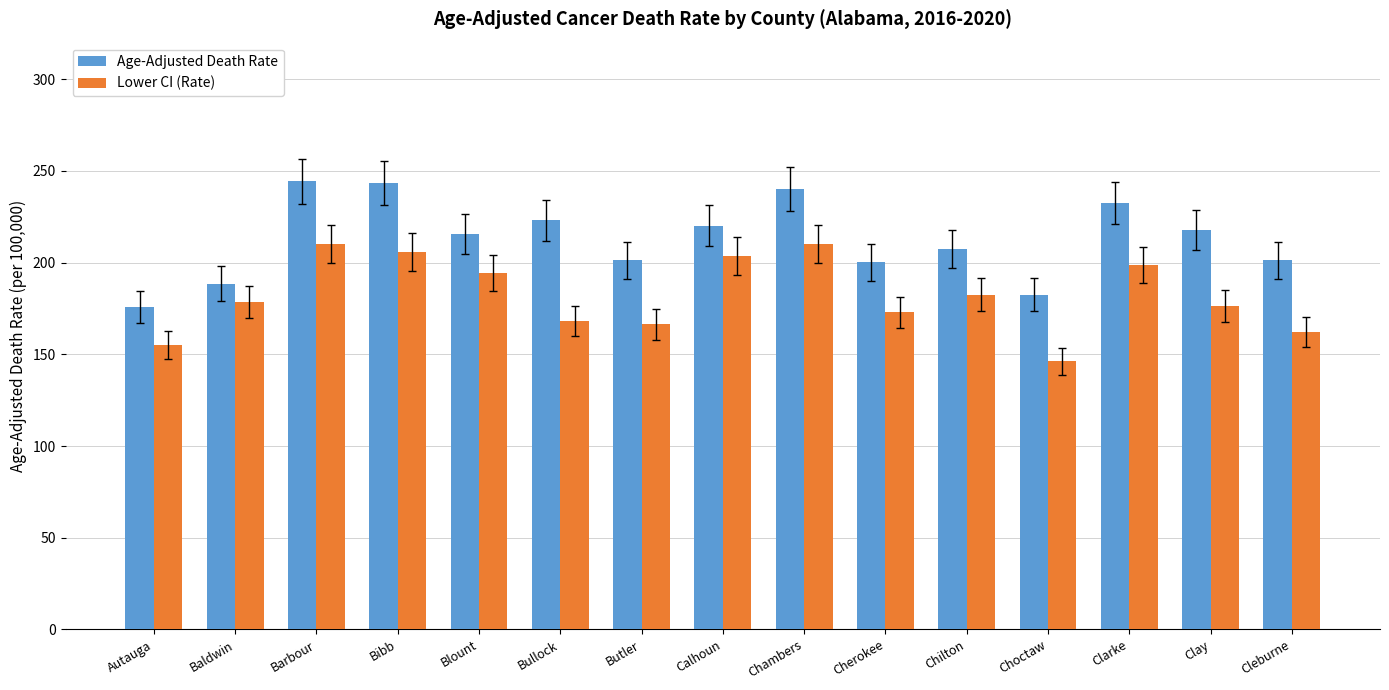

Are the bars horizontal?

No